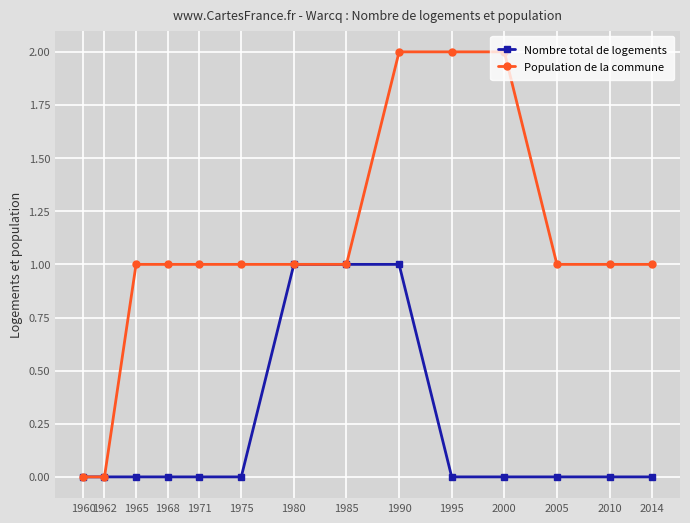

How many distinct data groups are displayed?

2